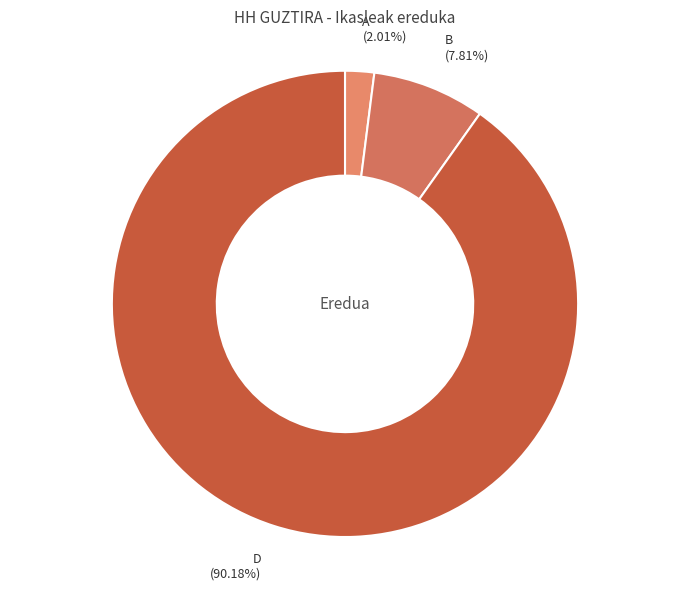

Which slice represents more than half of the pie?

D (90.18%)